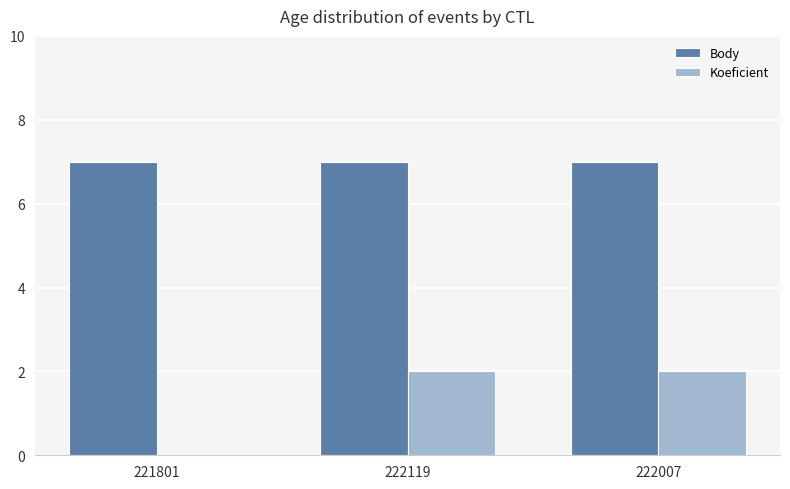

How many Koeficient values are between 0 and 2?

3